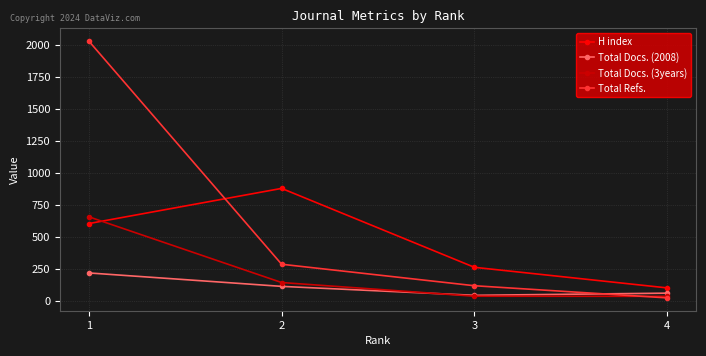

How many H index values are between 263 and 880?

3